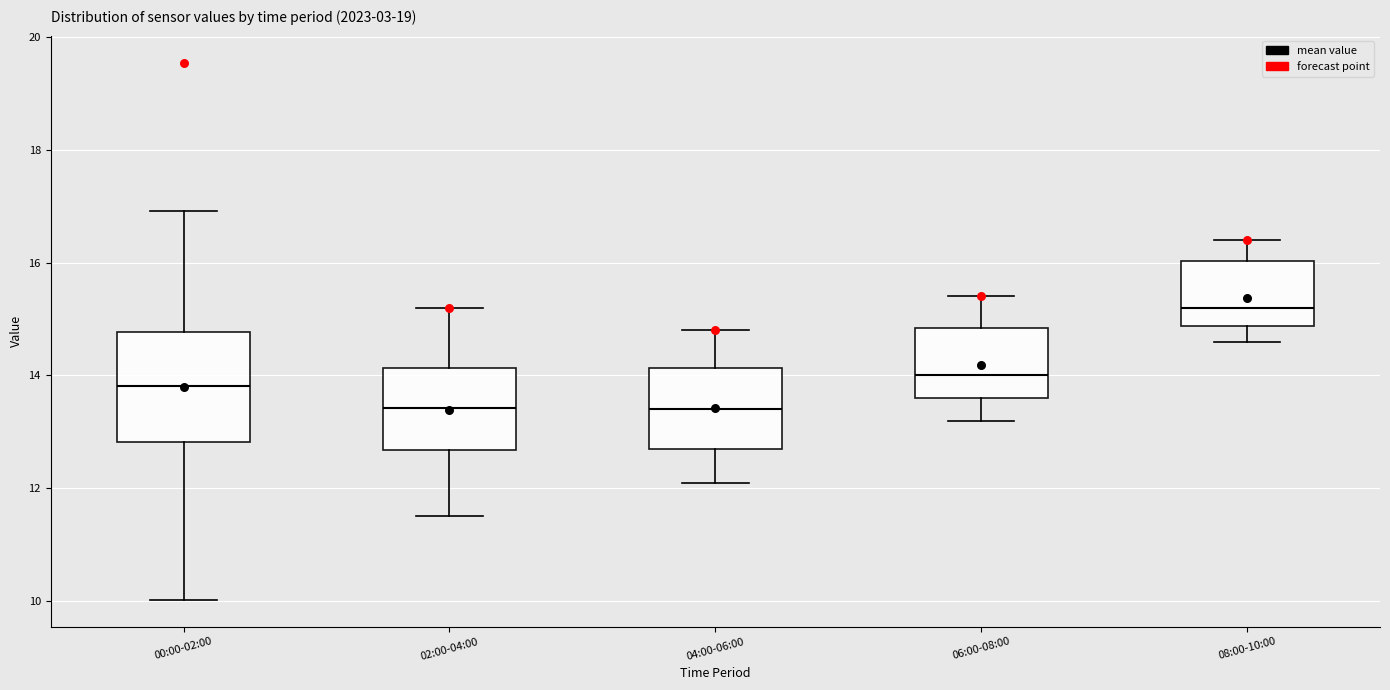

Reading left to right, transcribe this box plot: for each box, give where its median line is, the range the box spans, and where its two whiskers end, as read against the y-axis. The values are not printed on the chart, so give them approximately, as read against the axis.

00:00-02:00: median 13.8, box 12.8 to 14.8, whiskers 10.0 to 17.0
02:00-04:00: median 13.4, box 12.6 to 14.2, whiskers 11.6 to 15.2
04:00-06:00: median 13.4, box 12.8 to 14.2, whiskers 12.2 to 14.8
06:00-08:00: median 14.0, box 13.6 to 14.8, whiskers 13.2 to 15.4
08:00-10:00: median 15.2, box 14.8 to 16.0, whiskers 14.6 to 16.4